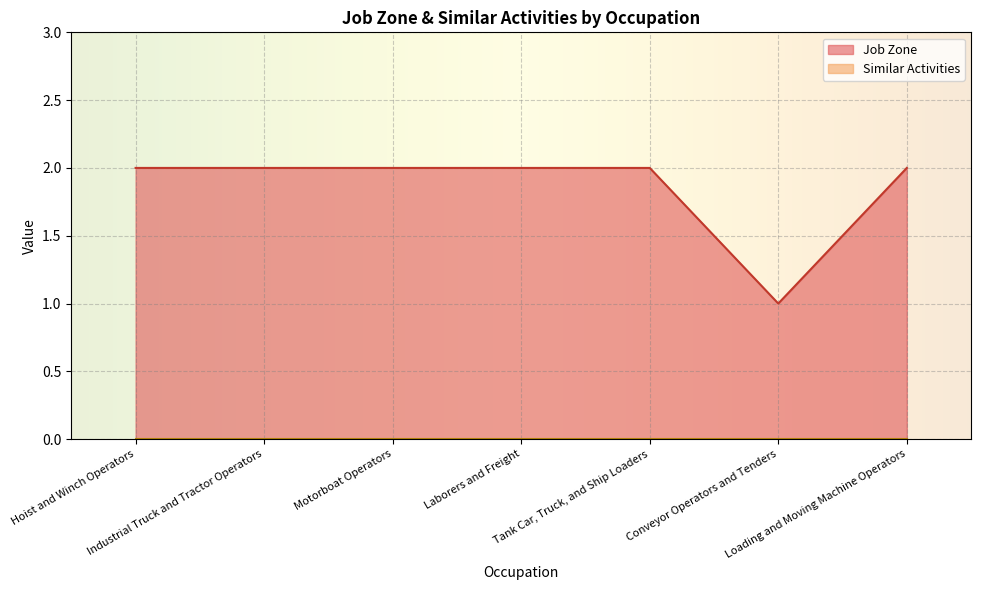

At which category does the chart reach its peak across all series?

Hoist and Winch Operators